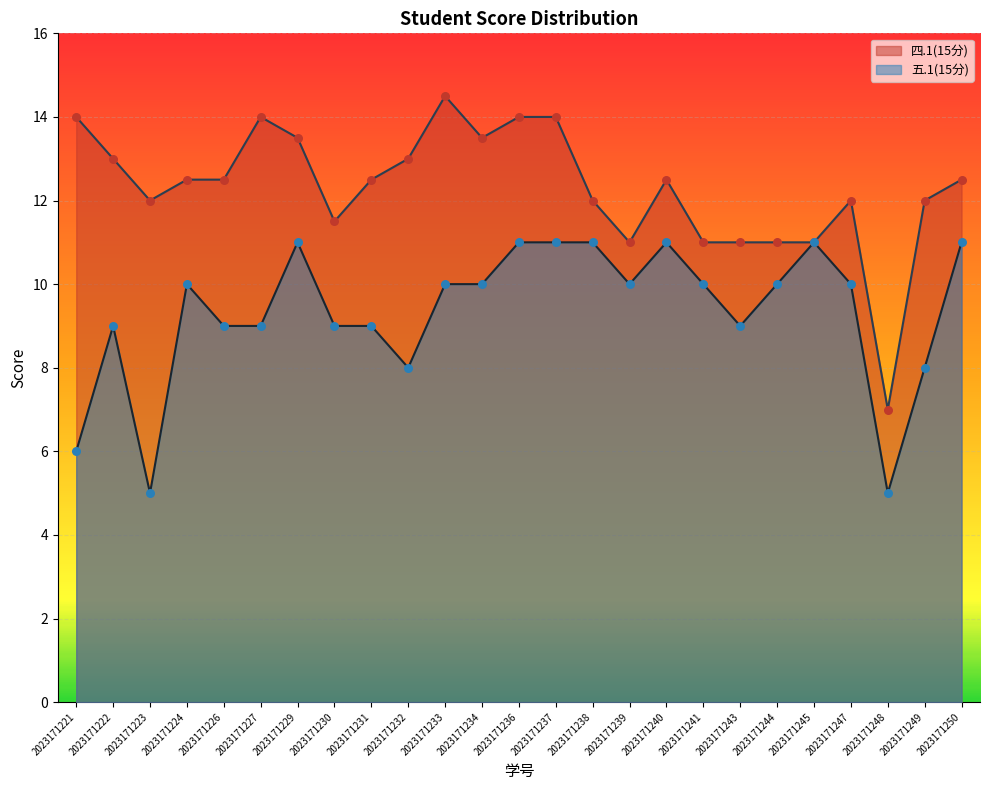

Which series contains the lowest Y value?

五.1(15分)